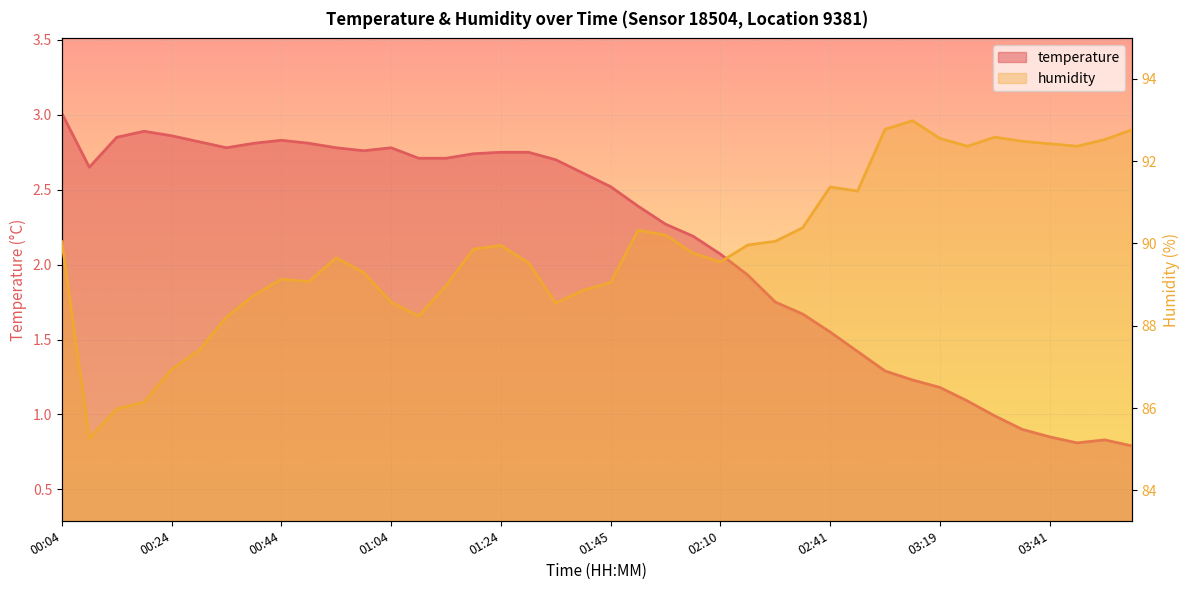

Which series changed the most between 03:14 and 03:24?

humidity